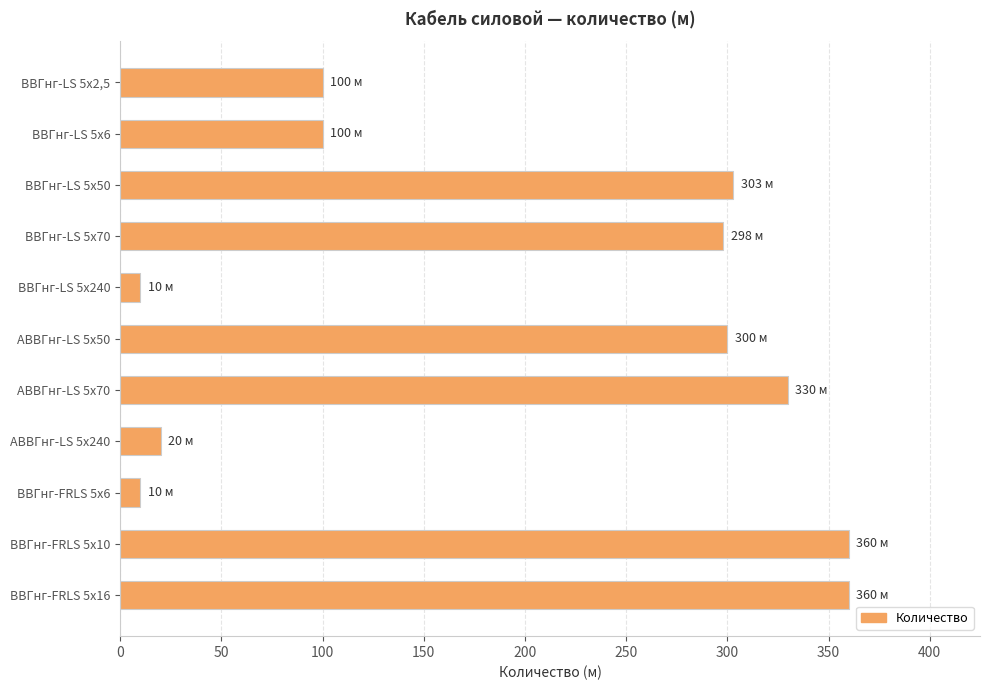

What is the change in value from АВВГнг-LS 5х70 to ВВГнг-FRLS 5х16?

+30